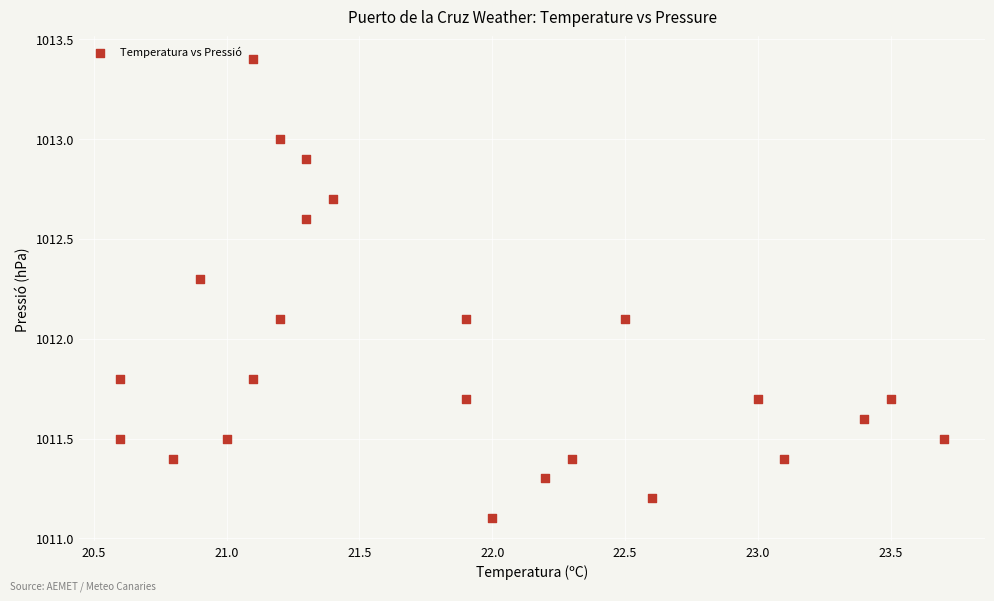

What is the range of Y values (max minus min)?

2.3